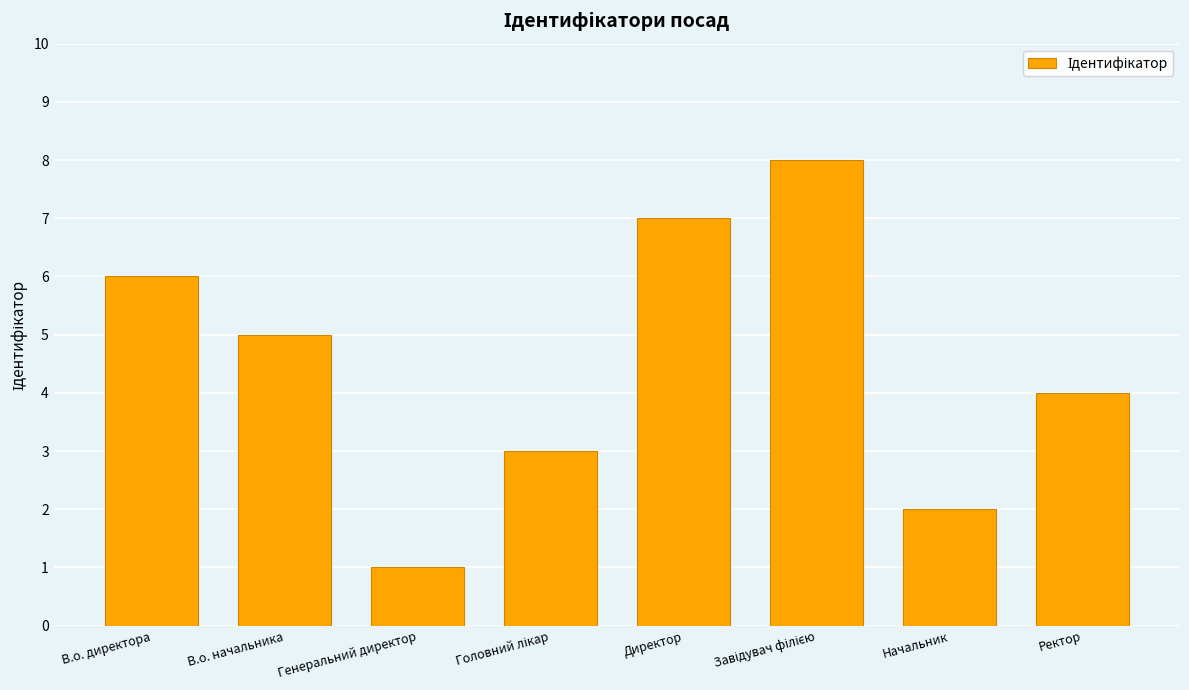

Which has a higher value, Директор or Начальник?

Директор